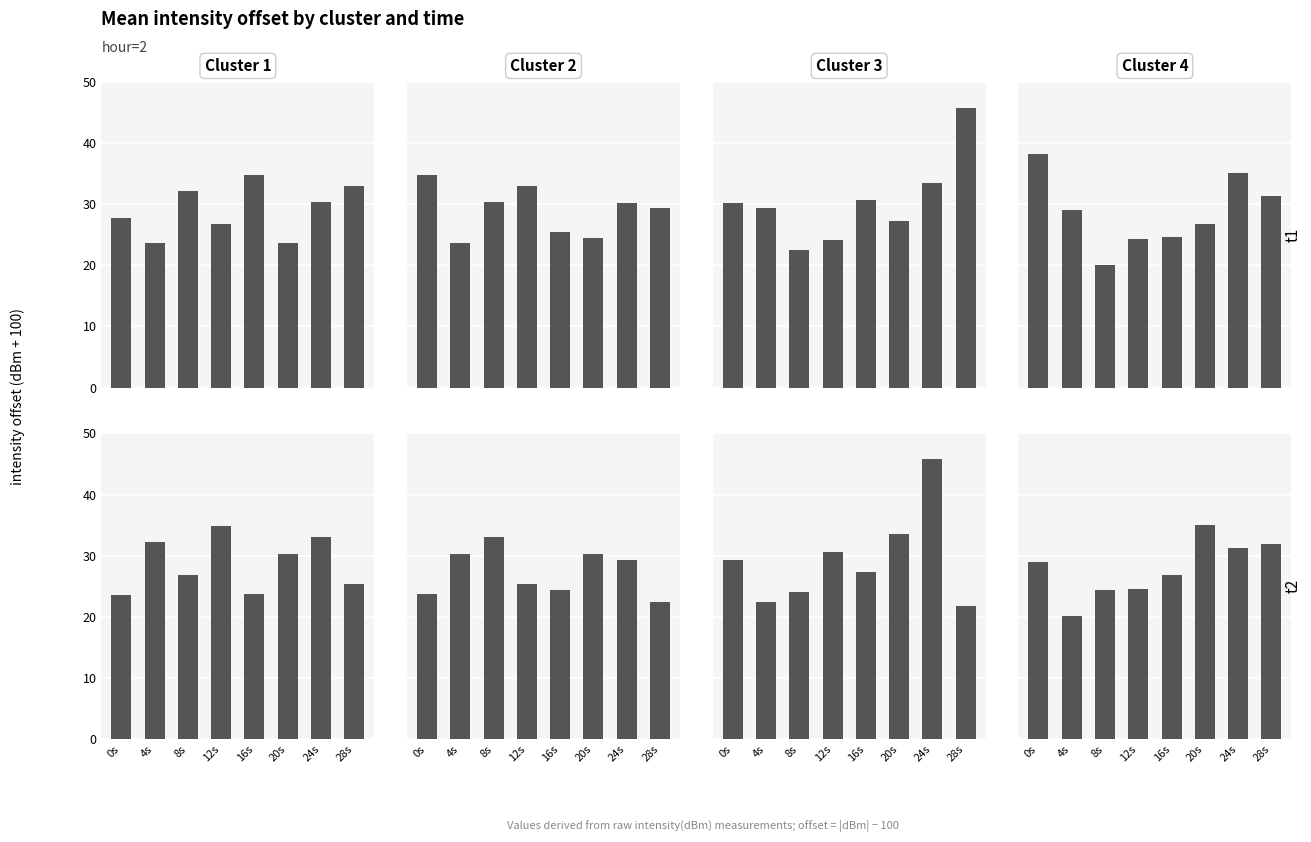

How many groups of bars are there?

8